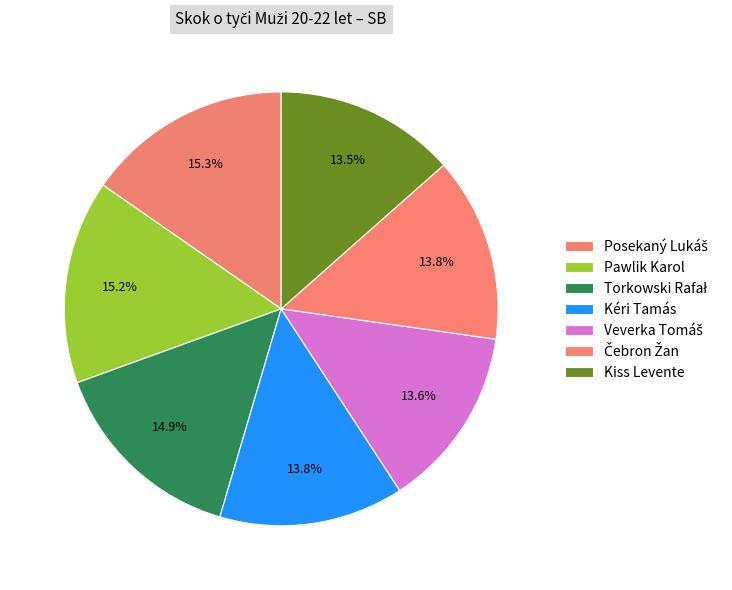

Rank the categories by value from lowest to highest.

Kiss Levente, Veverka Tomáš, Kéri Tamás, Čebron Žan, Torkowski Rafał, Pawlik Karol, Posekaný Lukáš